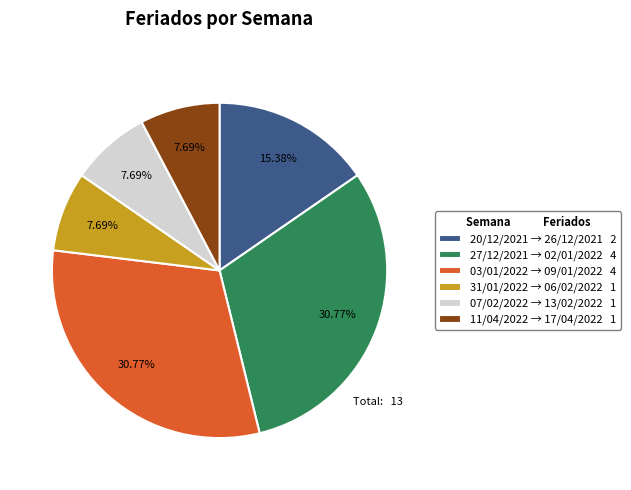

What percentage is the 27/12/2021 slice, to the nearest percent?

31%